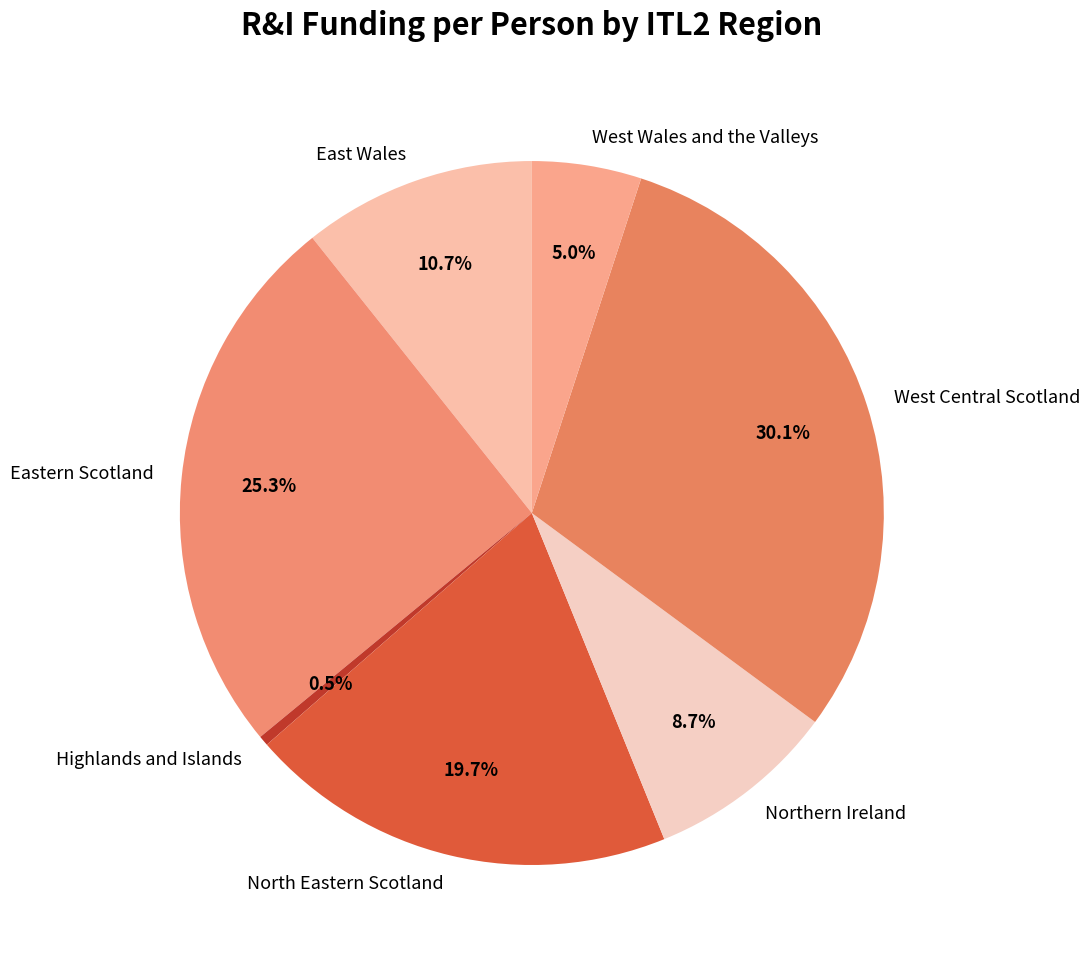

True or false: West Wales and the Valleys accounts for 5% of the total.

True